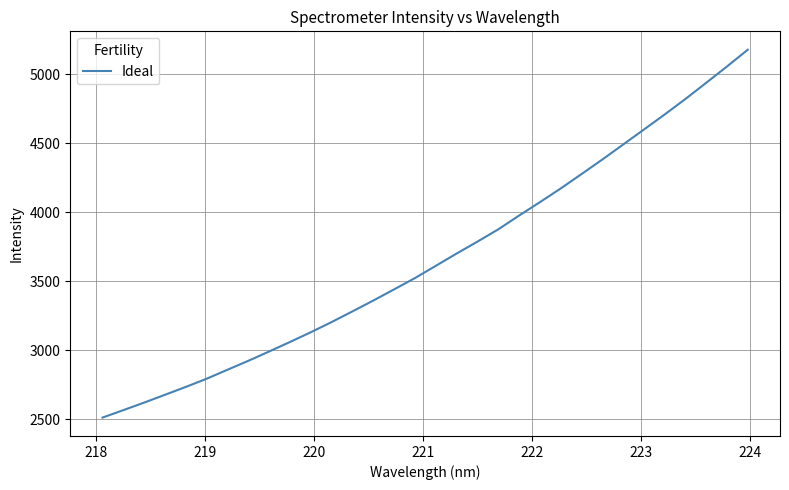

What is the maximum value shown in the chart?

5176.1